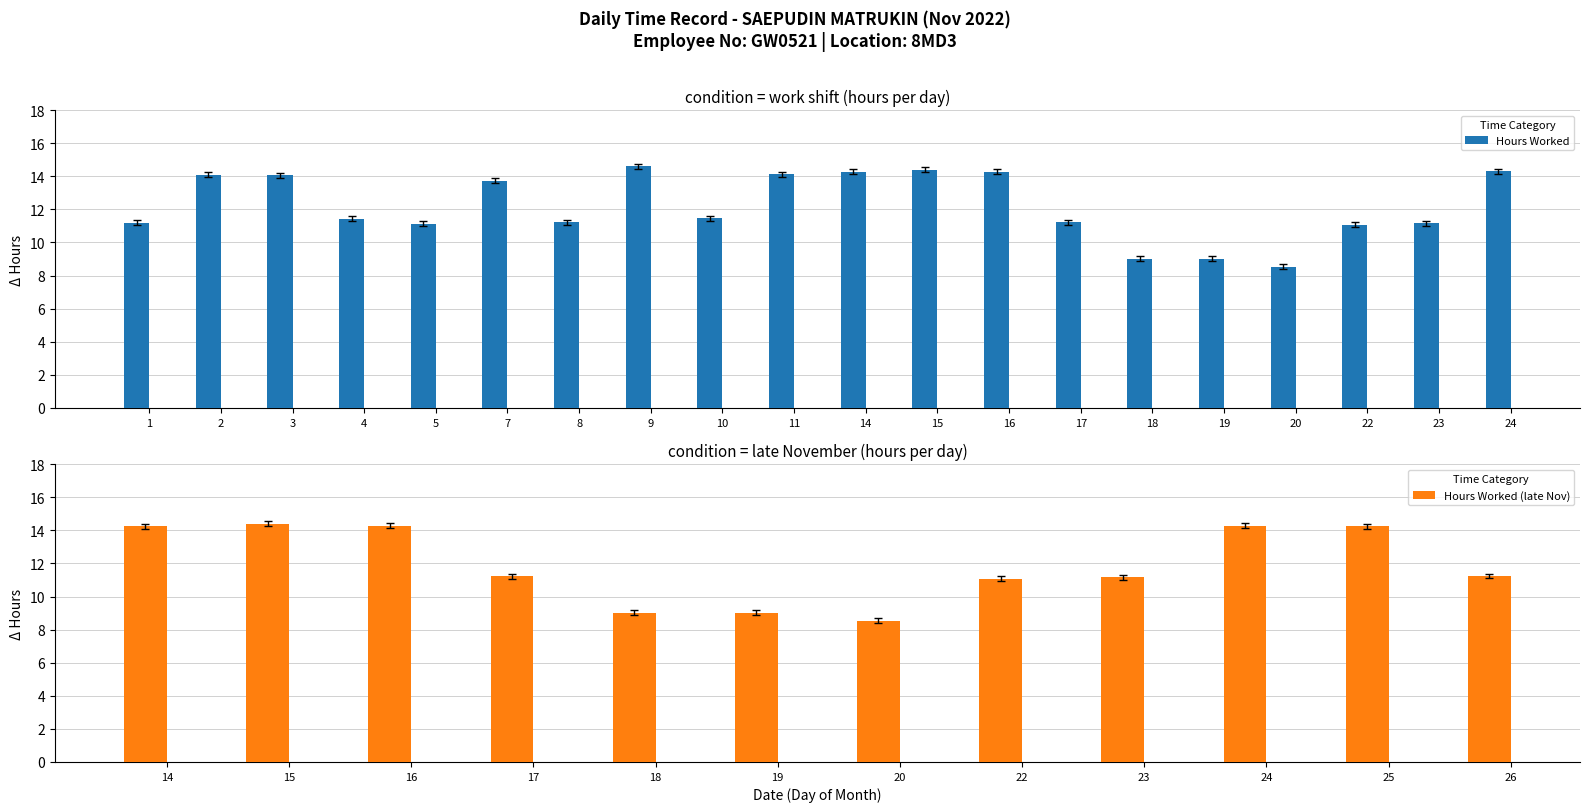

What is the minimum value shown in the chart?

8.4